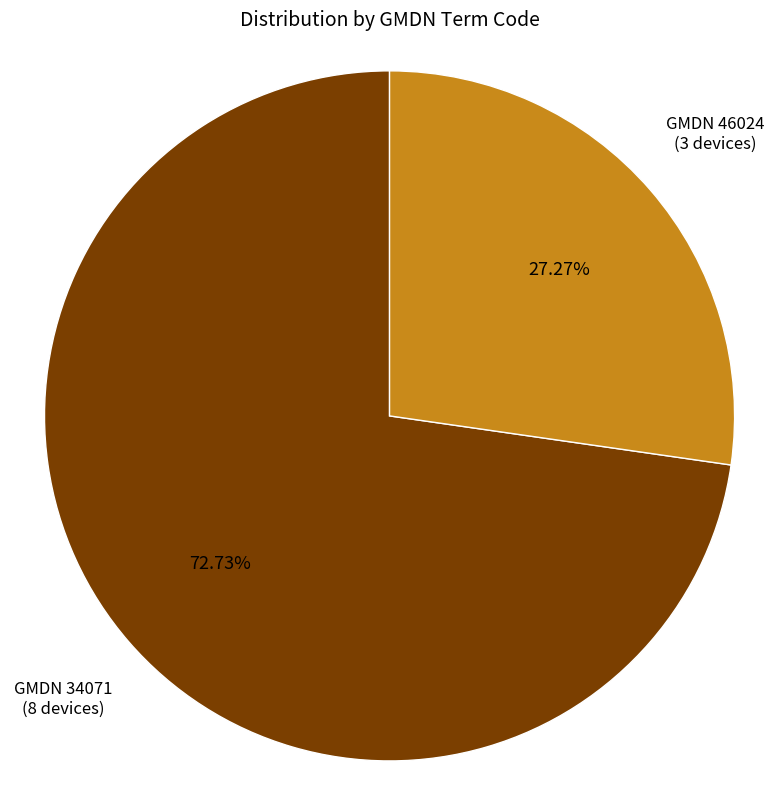

Does any single category account for the majority?

Yes